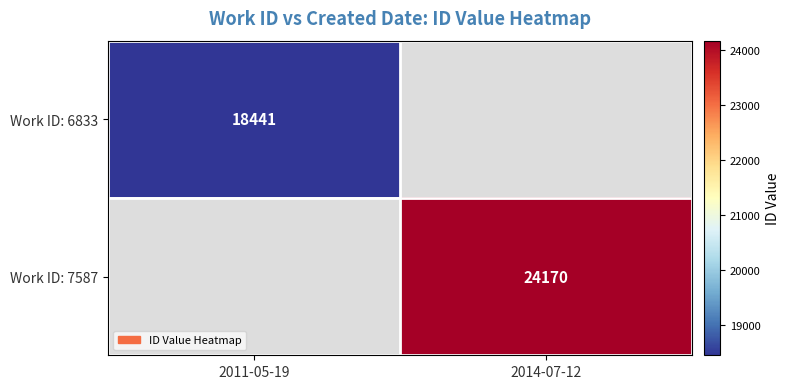

At which category does the chart reach its minimum across all series?

2011-05-19